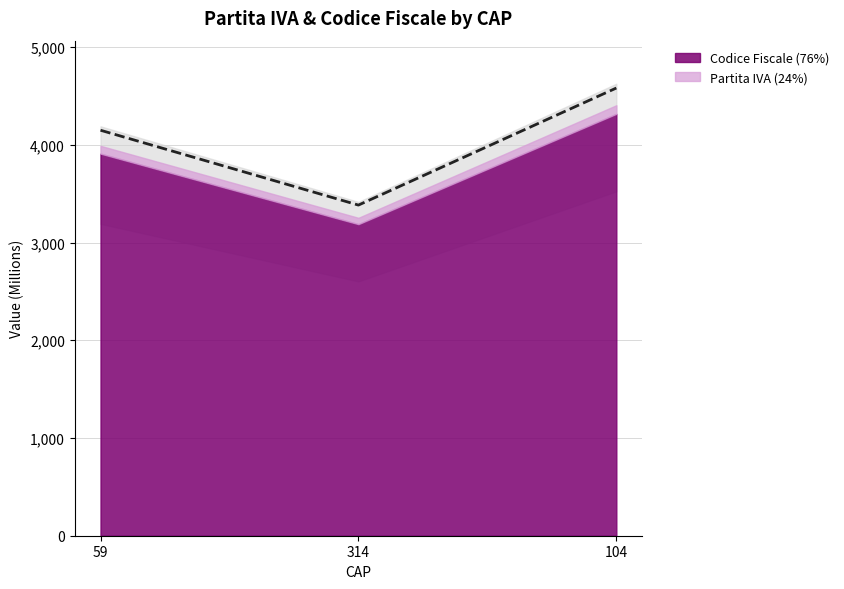

At which label does the data first exceed 4149?

59